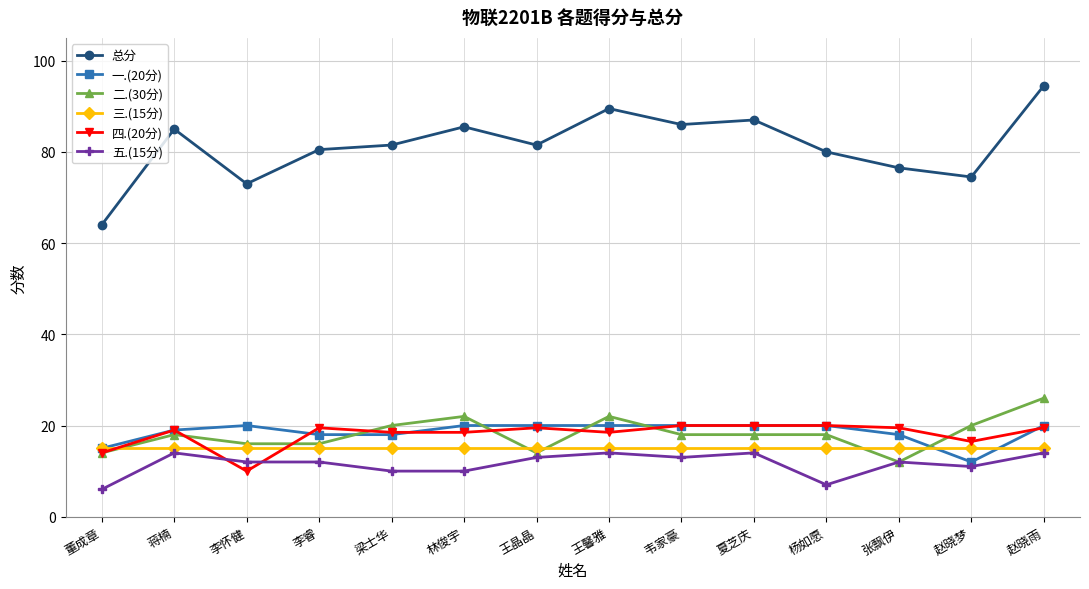

What is the value of the 四.(20分) point at the 10th from the left?

20.0